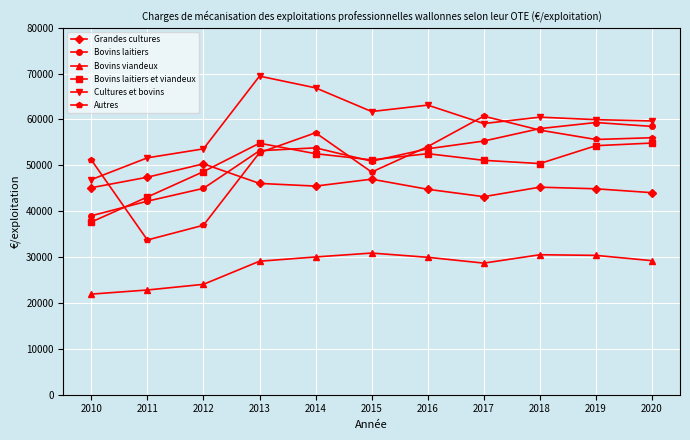

True or false: Bovins viandeux and Grandes cultures intersect in this chart.

False